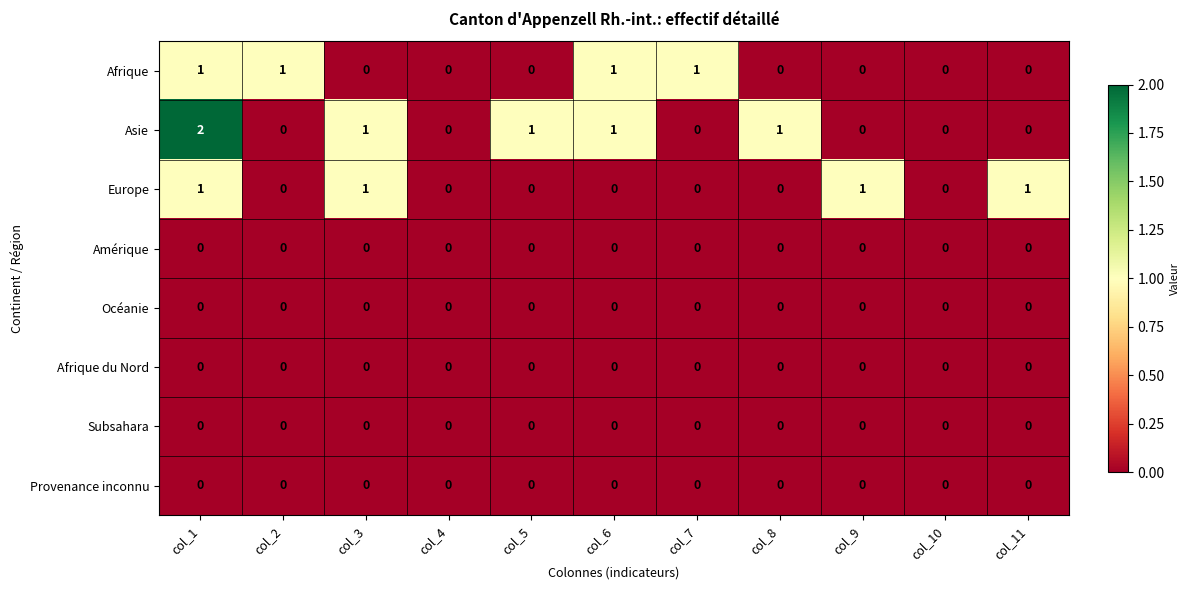

At which category is the sum across all series the highest?

col_1